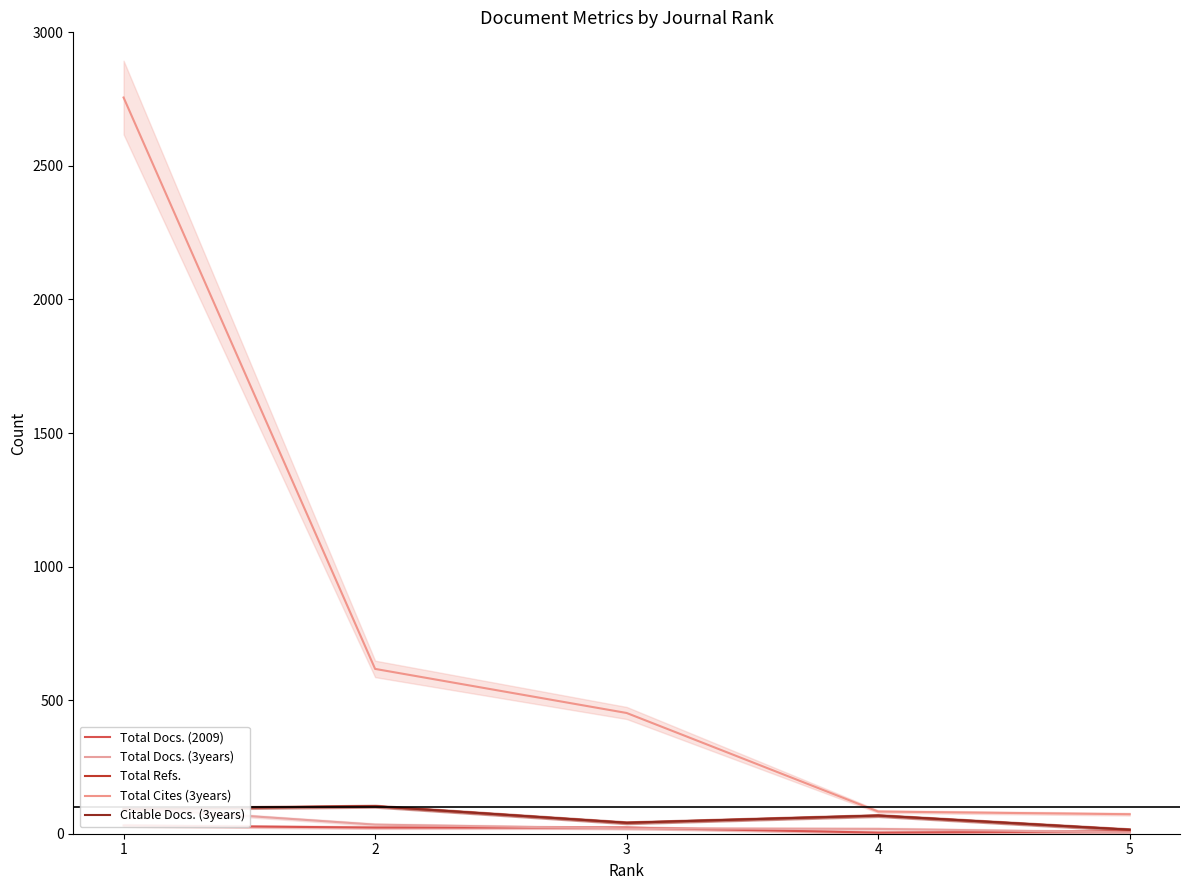

Which category has the lowest value in the Total Refs. series?

5